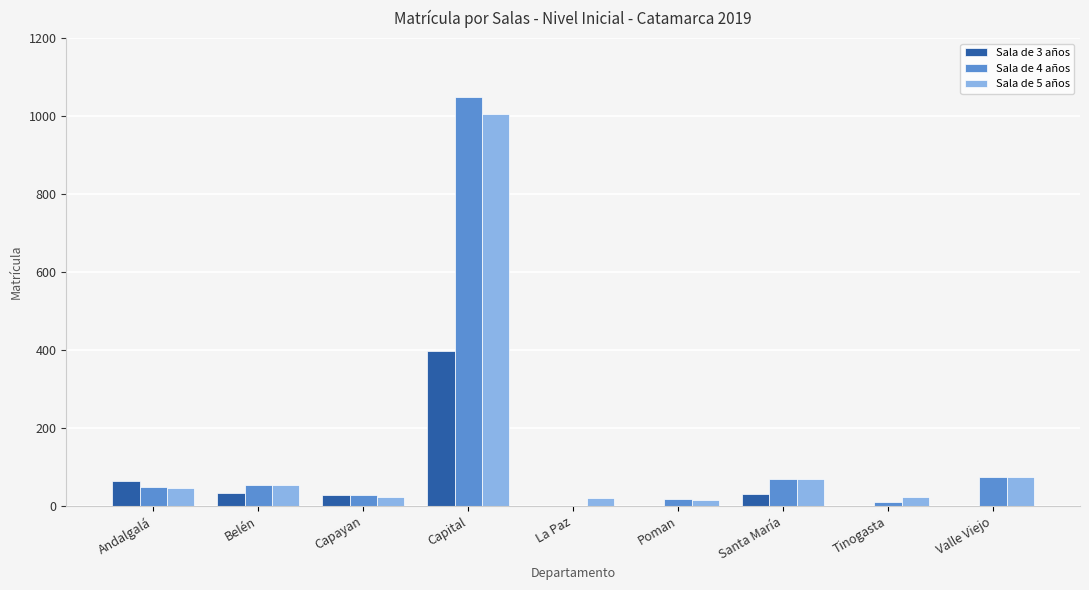

Are the bars horizontal?

No